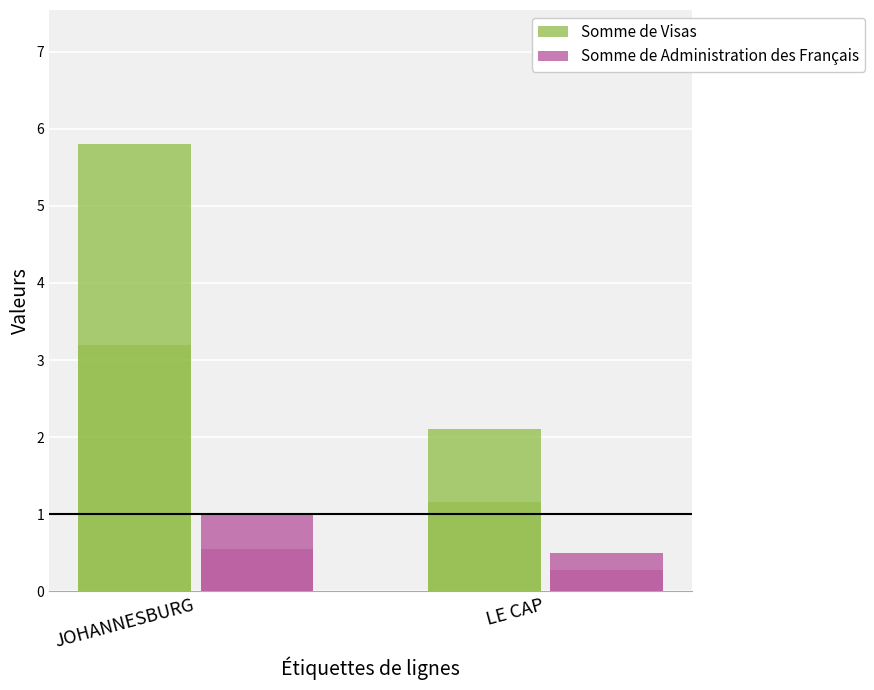

How many Somme de Administration des Français values are between 0 and 1?

2